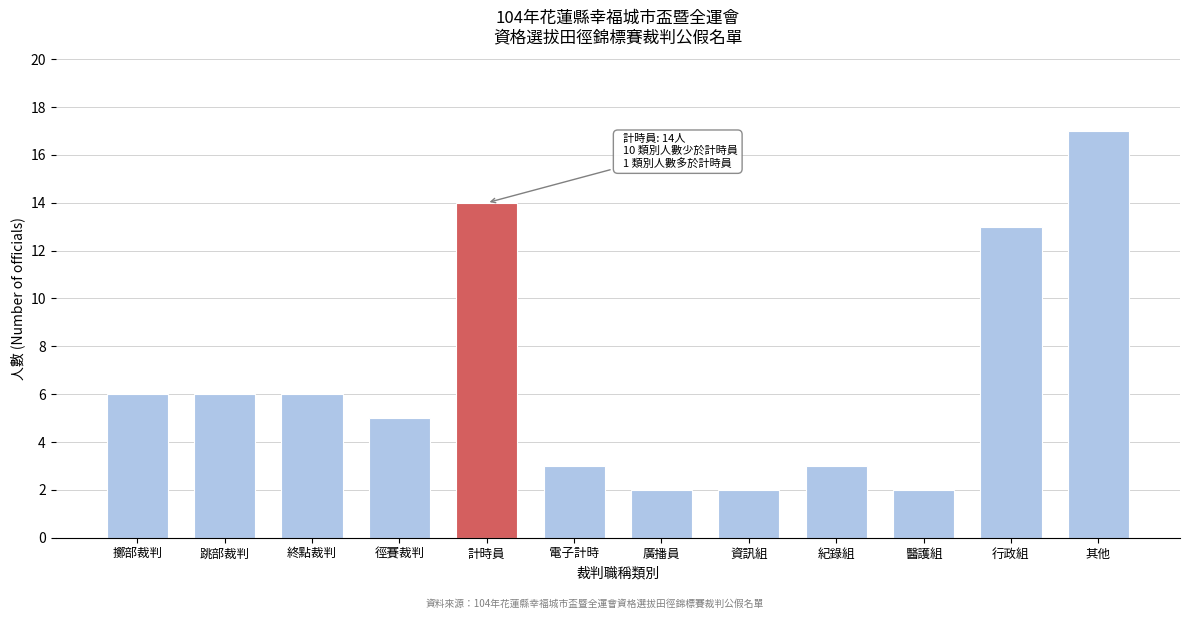

Reading left to right, list all the values displayed in this chart.

擲部裁判=6	跳部裁判=6	終點裁判=6	徑賽裁判=5	計時員=14	電子計時=3	廣播員=2	資訊組=2	紀錄組=3	醫護組=2	行政組=13	其他=17